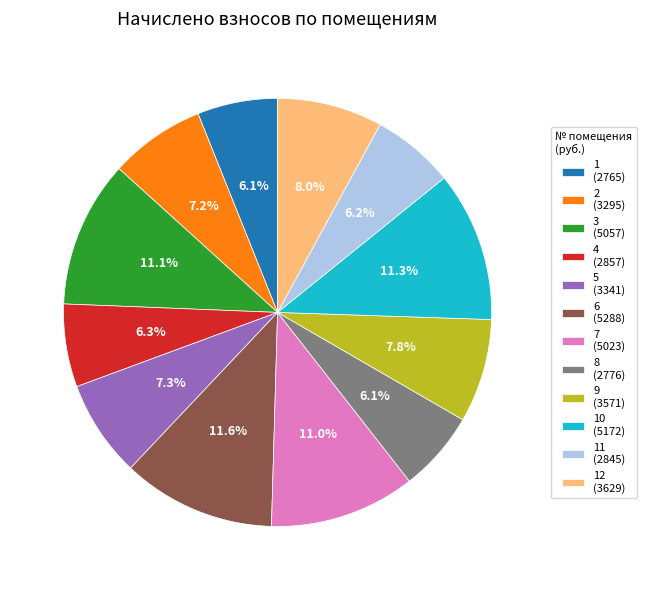

How many slices are in this pie chart?

12